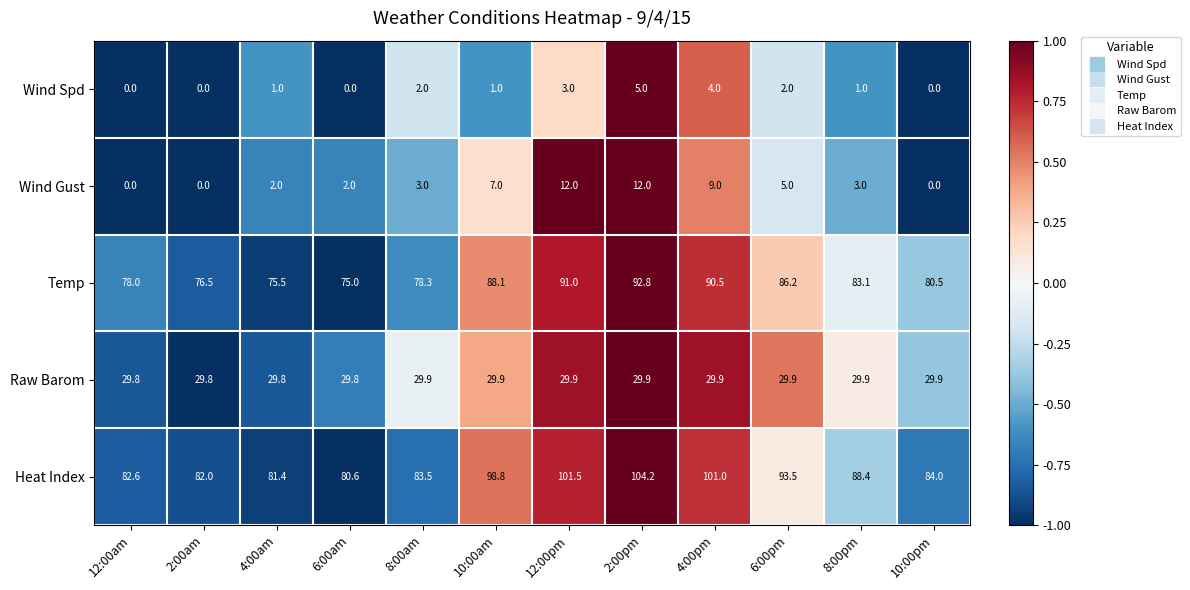

What is the smallest value displayed?

0.0